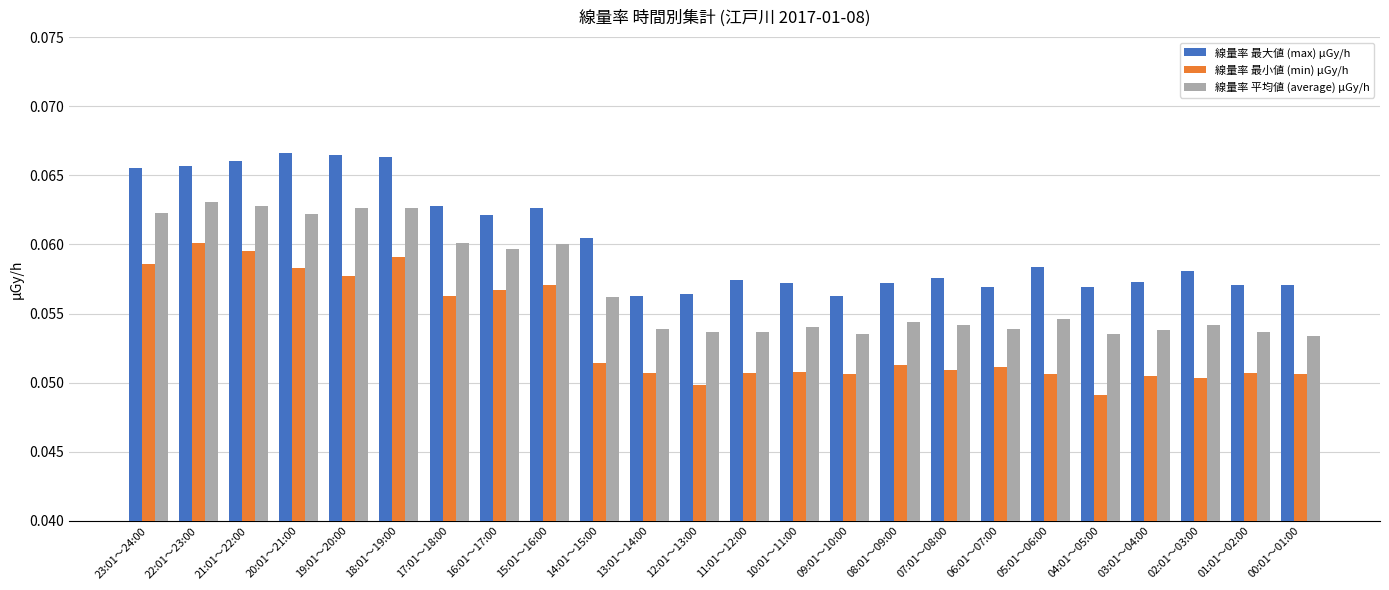

Is the value of 線量率 平均値 (average) μGy/h at 21:01～22:00 greater than the value of 線量率 最小値 (min) μGy/h at 19:01～20:00?

Yes